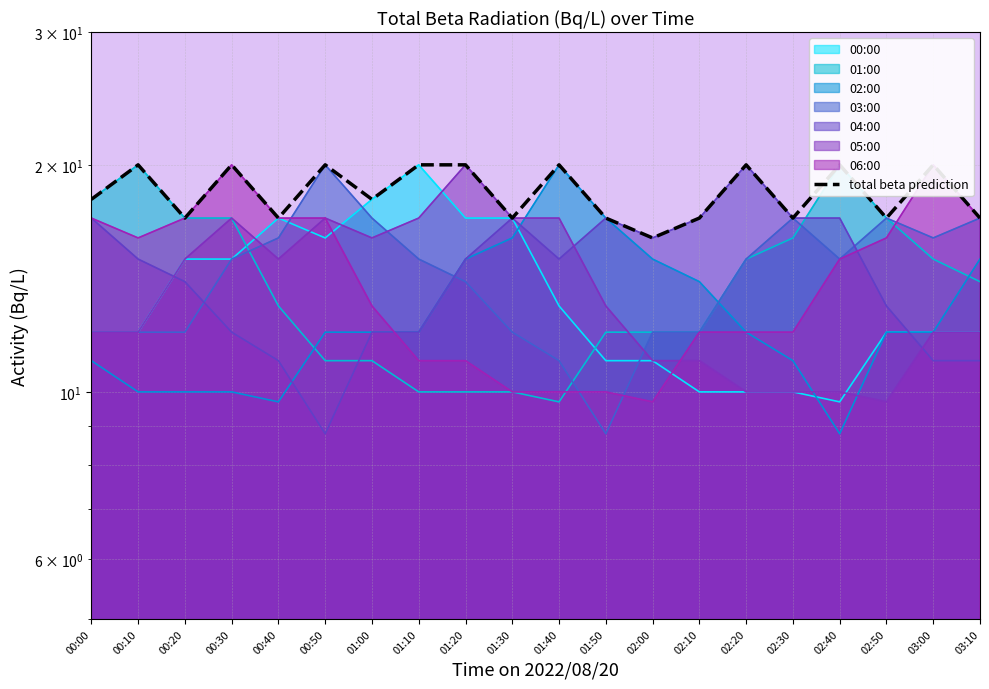

The chart shows a value of 7 at 01:20. True or false?

False